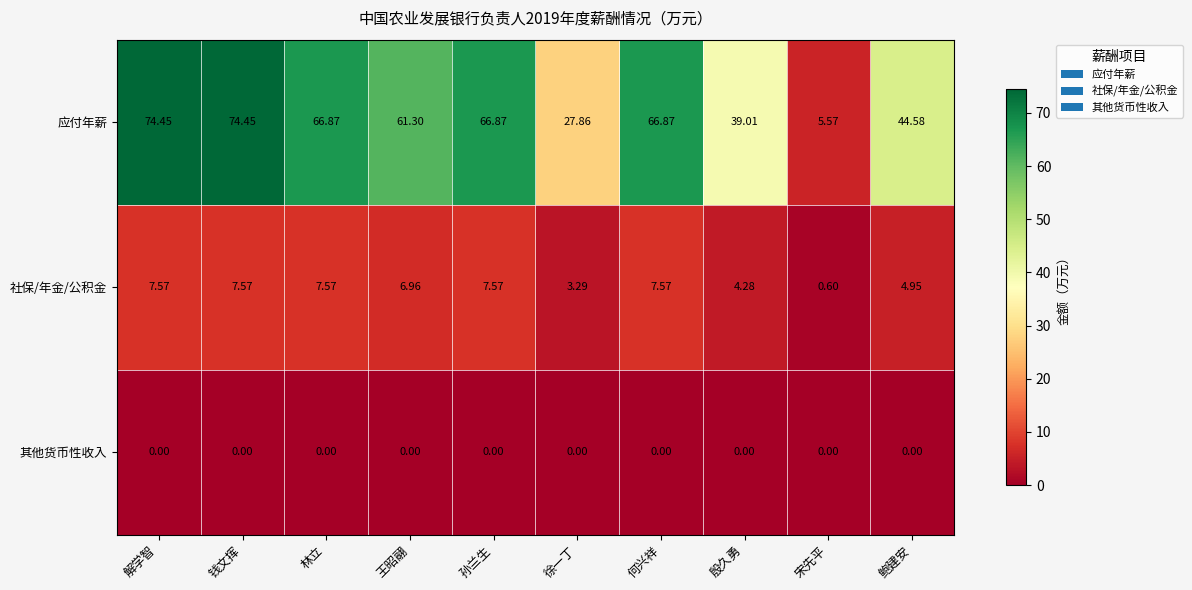

List the series in order of their peak value, highest first.

应付年薪, 社保/年金/公积金, 其他货币性收入